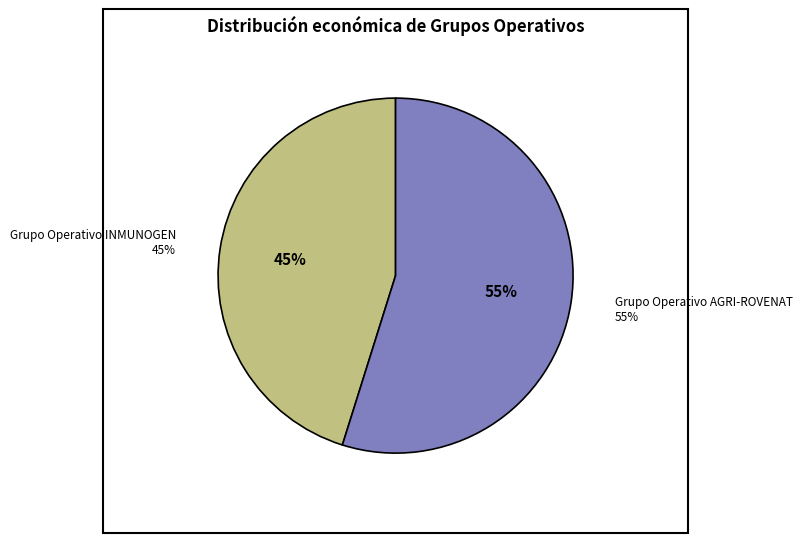

What is the ratio of the value at Grupo Operativo INMUNOGEN to the value at Grupo Operativo AGRI-ROVENAT?

0.8